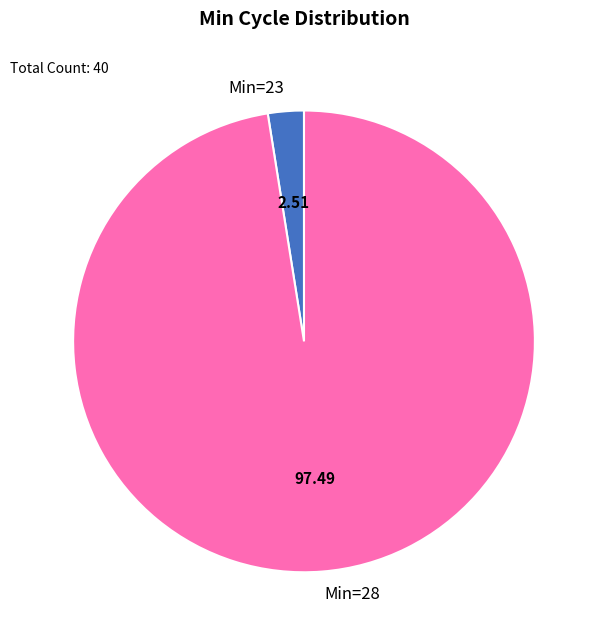

Between Min=23 and Min=28, which is larger?

Min=28